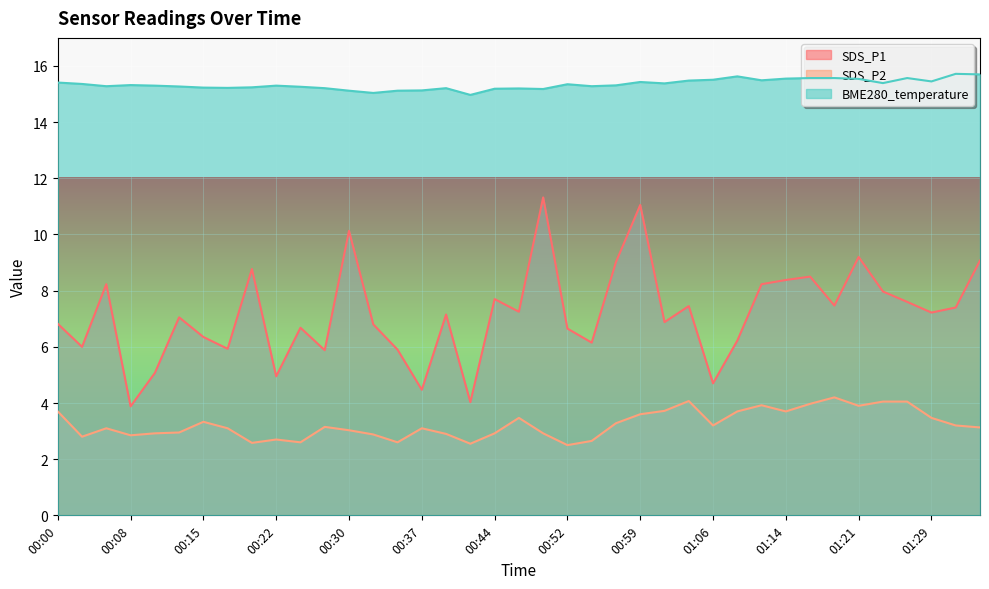

The BME280_temperature series shows 9.8 at 00:08. True or false?

False